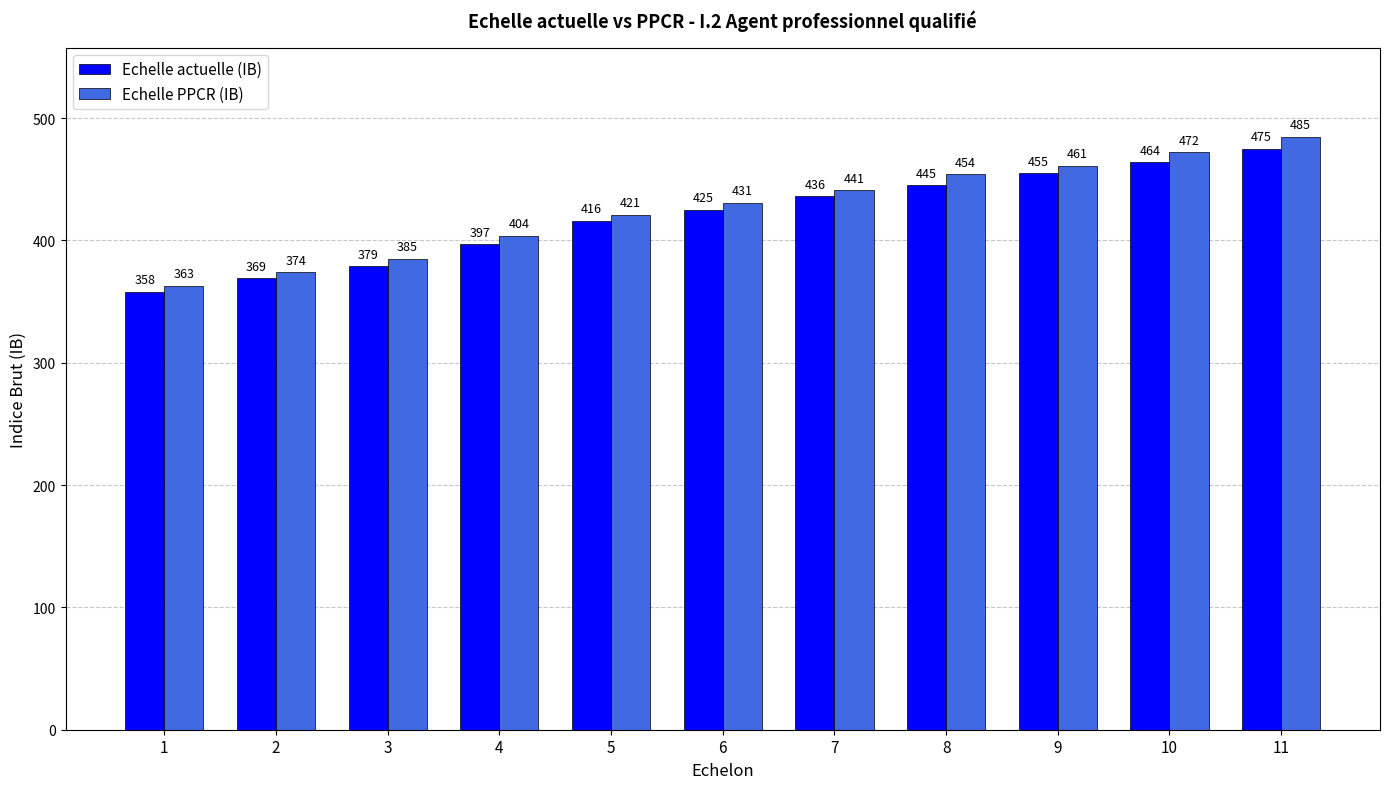

Which series has the largest range (max minus min)?

Echelle PPCR (IB)